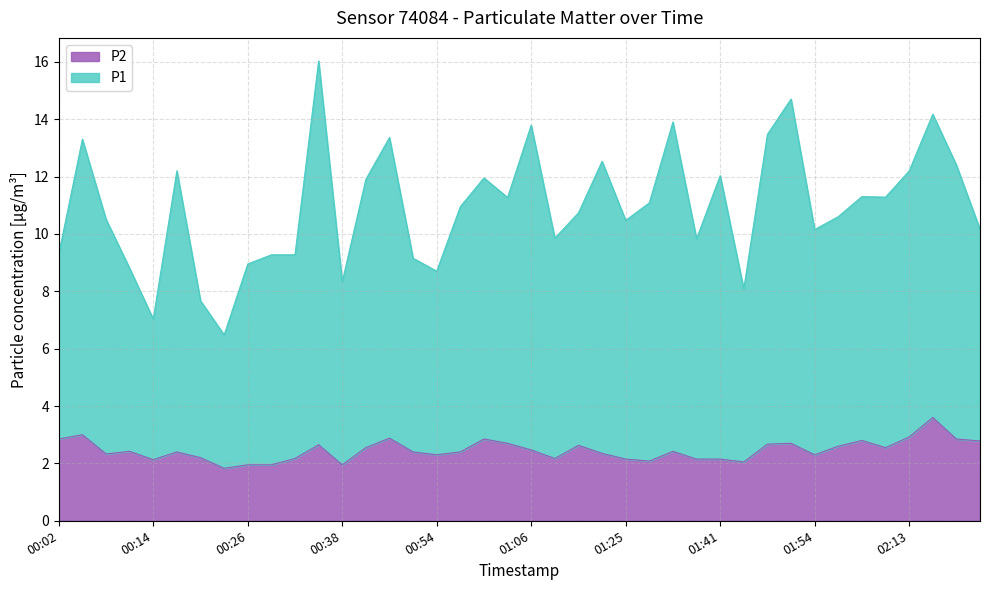

Rank the categories by P2 value from highest to lowest.

02:16, 00:05, 02:13, 00:47, 00:02, 01:00, 02:20, 02:04, 02:23, 01:03, 01:51, 01:48, 00:35, 01:12, 02:01, 00:41, 02:07, 01:06, 00:11, 01:32, 00:17, 00:51, 00:57, 01:15, 00:08, 00:54, 01:54, 00:20, 00:32, 01:09, 01:25, 01:38, 01:41, 00:14, 01:29, 01:45, 00:26, 00:29, 00:38, 00:23